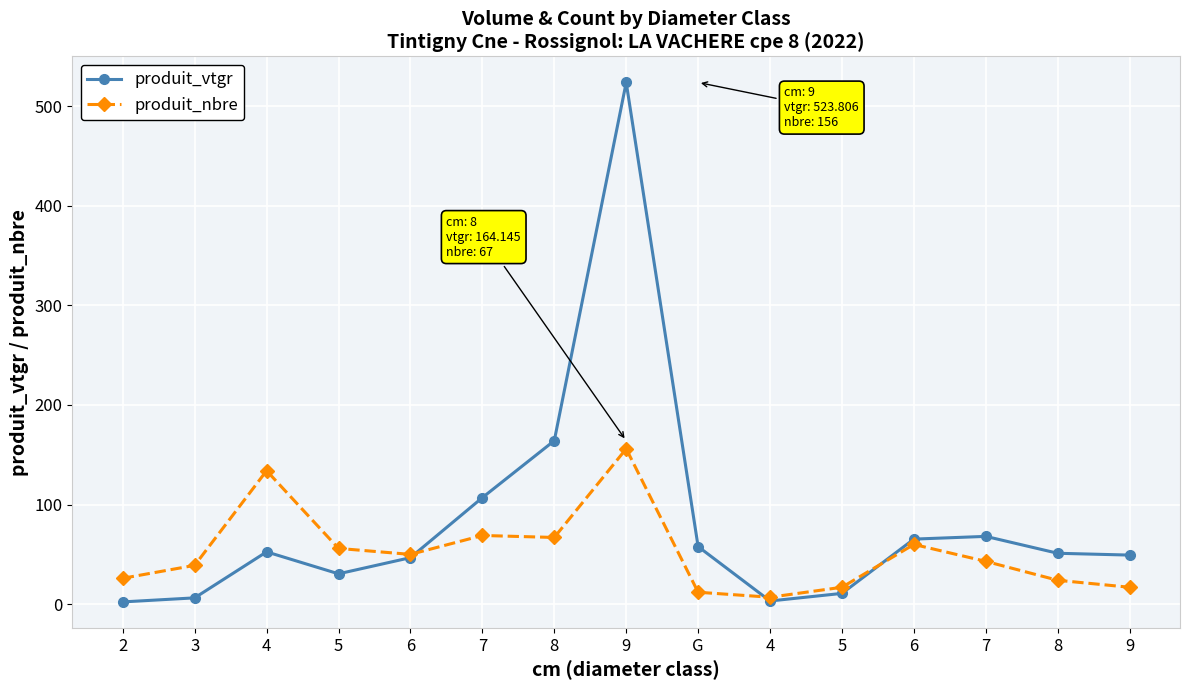

What are all the series names shown in the legend?

produit_vtgr, produit_nbre